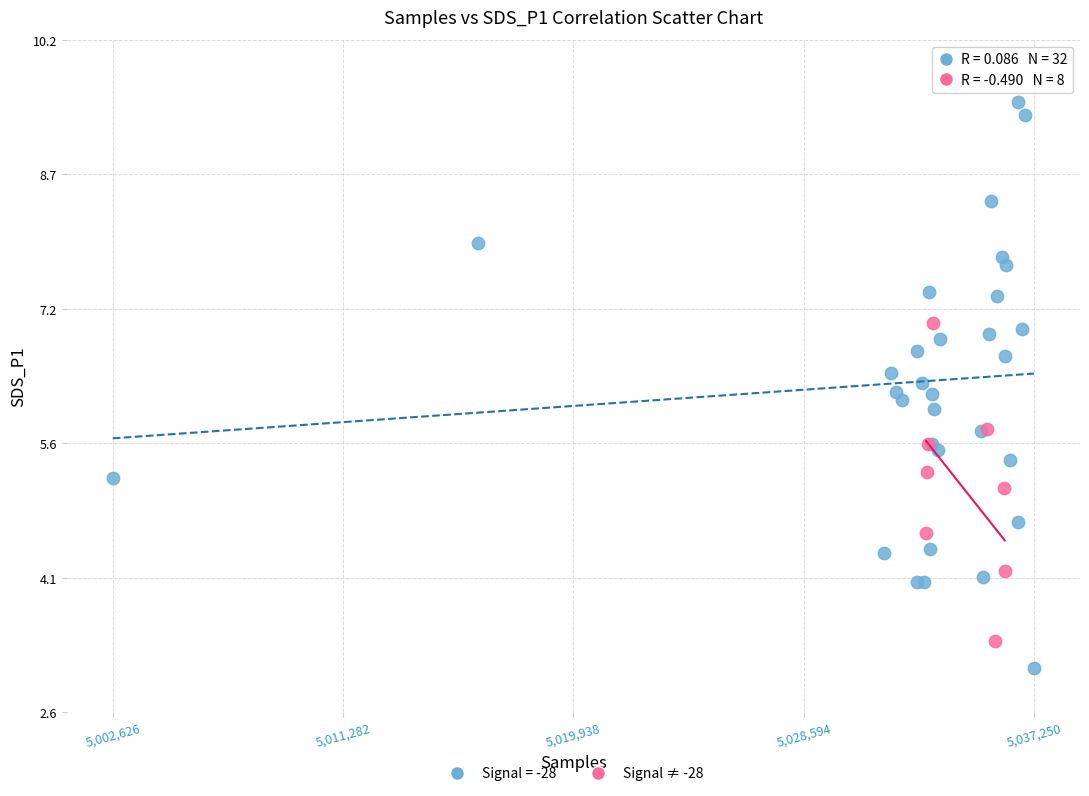

Which series has the largest Y range (max minus min)?

Signal = -28